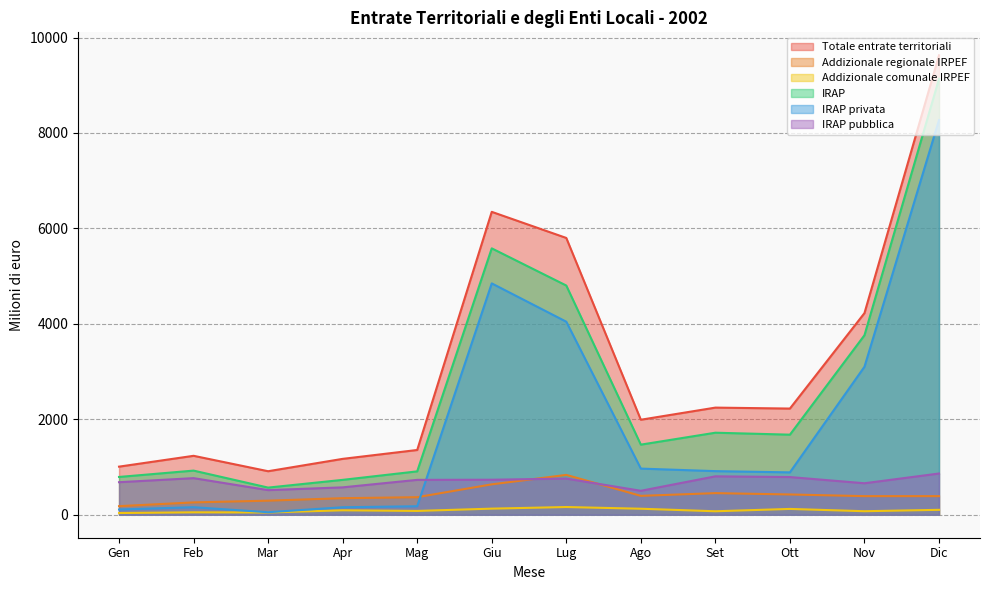

Reading left to right, what are all the values shown in this chart?

Totale entrate territoriali: Gen=1008	Feb=1235	Mar=912	Apr=1171	Mag=1357	Giu=6347	Lug=5800	Ago=1991	Set=2245	Ott=2225	Nov=4225	Dic=9627
Addizionale regionale IRPEF: Gen=180	Feb=259	Mar=295	Apr=347	Mag=368	Giu=637	Lug=835	Ago=396	Set=453	Ott=425	Nov=390	Dic=390
Addizionale comunale IRPEF: Gen=36	Feb=51	Mar=48	Apr=93	Mag=80	Giu=128	Lug=162	Ago=126	Set=73	Ott=122	Nov=74	Dic=103
IRAP: Gen=792	Feb=925	Mar=569	Apr=731	Mag=909	Giu=5582	Lug=4803	Ago=1469	Set=1719	Ott=1678	Nov=3761	Dic=9134
IRAP privata: Gen=110	Feb=158	Mar=53	Apr=157	Mag=178	Giu=4848	Lug=4045	Ago=967	Set=914	Ott=888	Nov=3101	Dic=8270
IRAP pubblica: Gen=682	Feb=767	Mar=516	Apr=574	Mag=731	Giu=734	Lug=758	Ago=502	Set=805	Ott=790	Nov=660	Dic=864